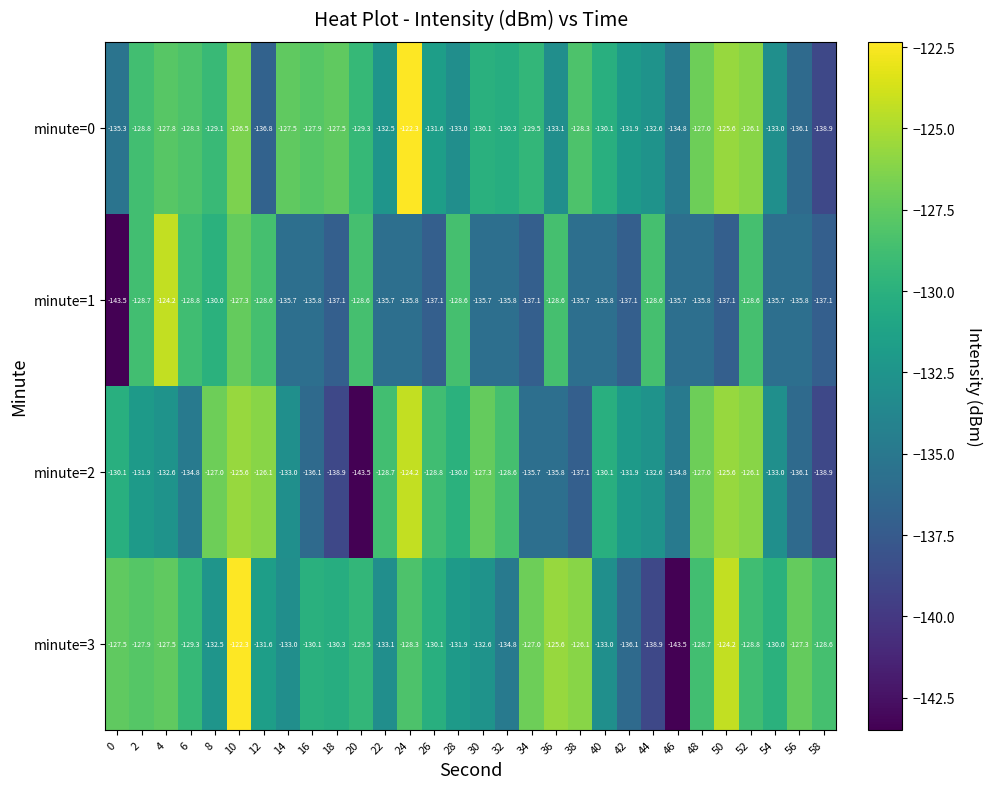

Which series has the largest total across all categories?

minute=3